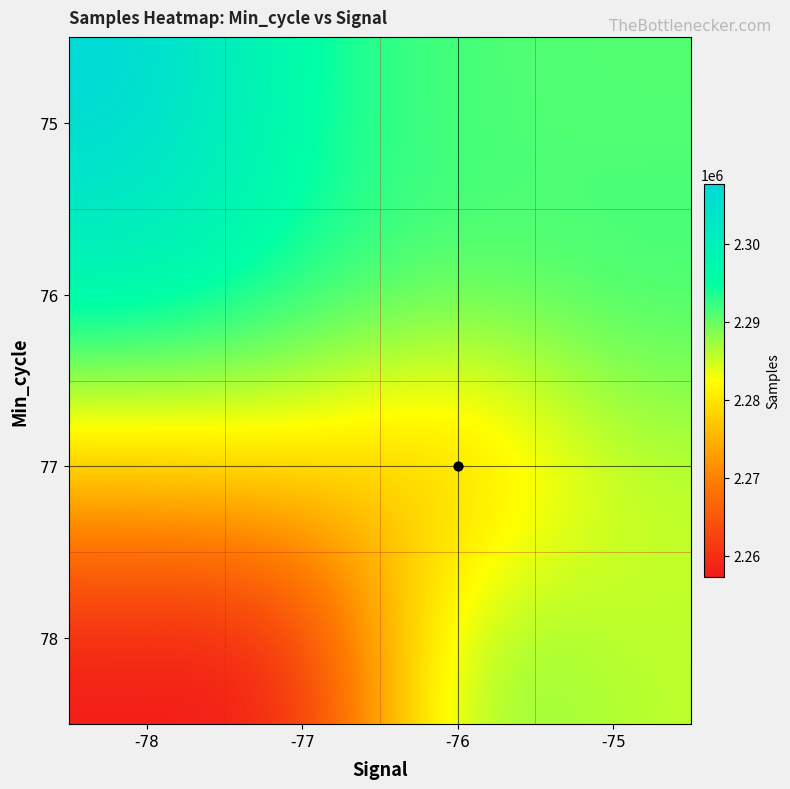

Which label corresponds to the smallest value in the chart?

-77